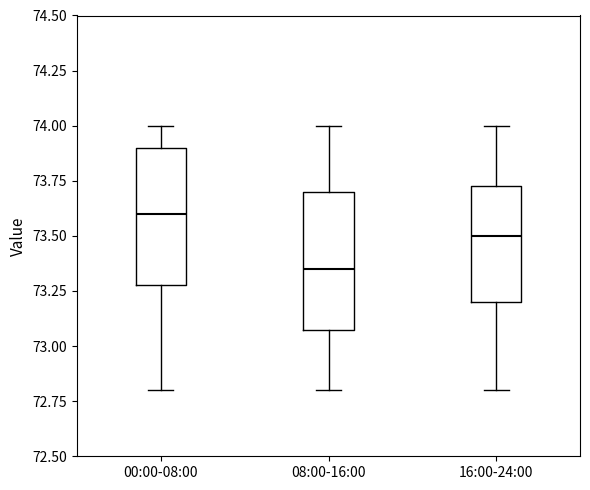

Where does the upper whisker of the box for 08:00-16:00 end on the y-axis? The values are not printed on the chart, so give them approximately, as read against the axis.

74.00